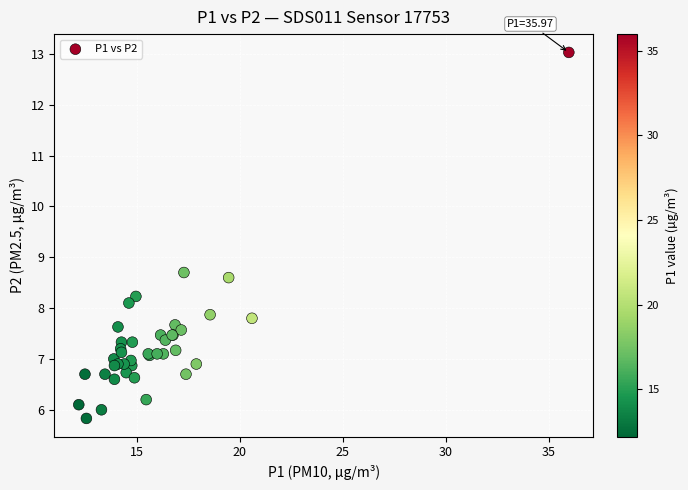

What Y value in the scatter plot is closest to 9?

8.7